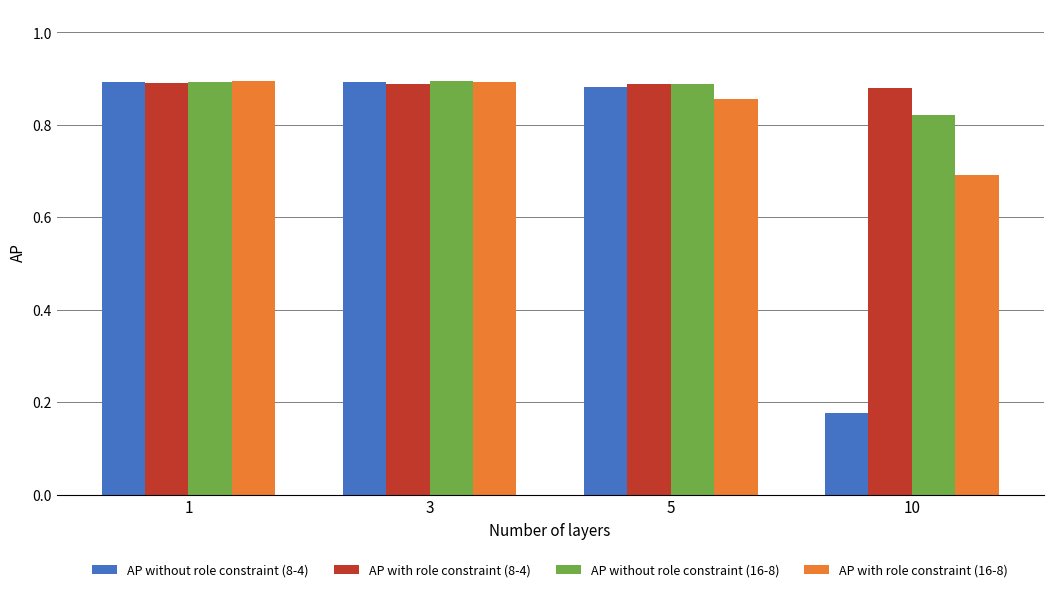

At how many categories does at least one series exceed 0?

4